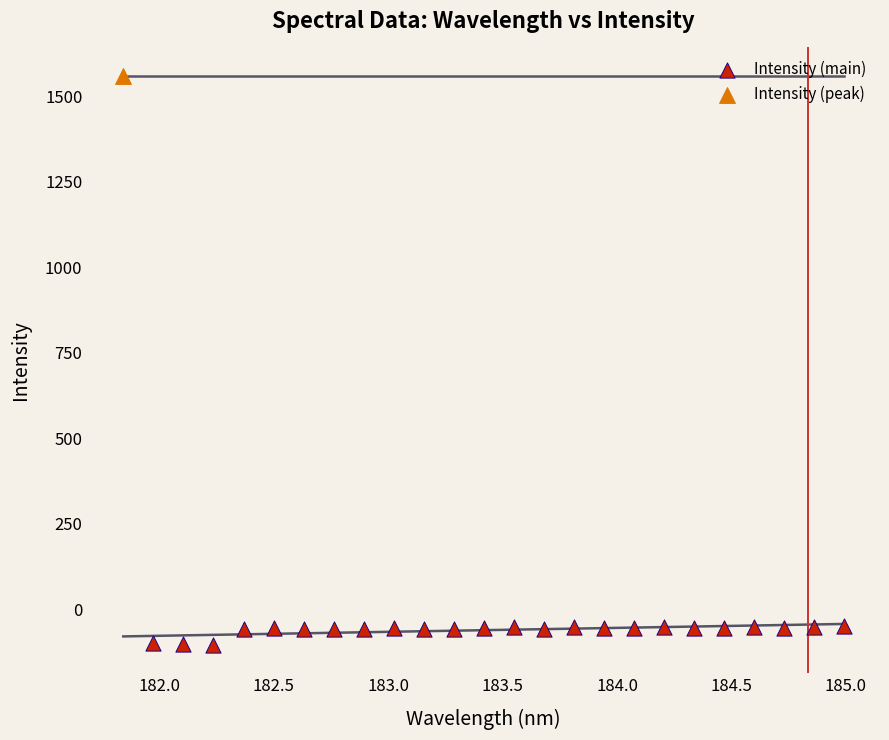

What are all the series names shown in the legend?

Intensity (main), Intensity (peak)